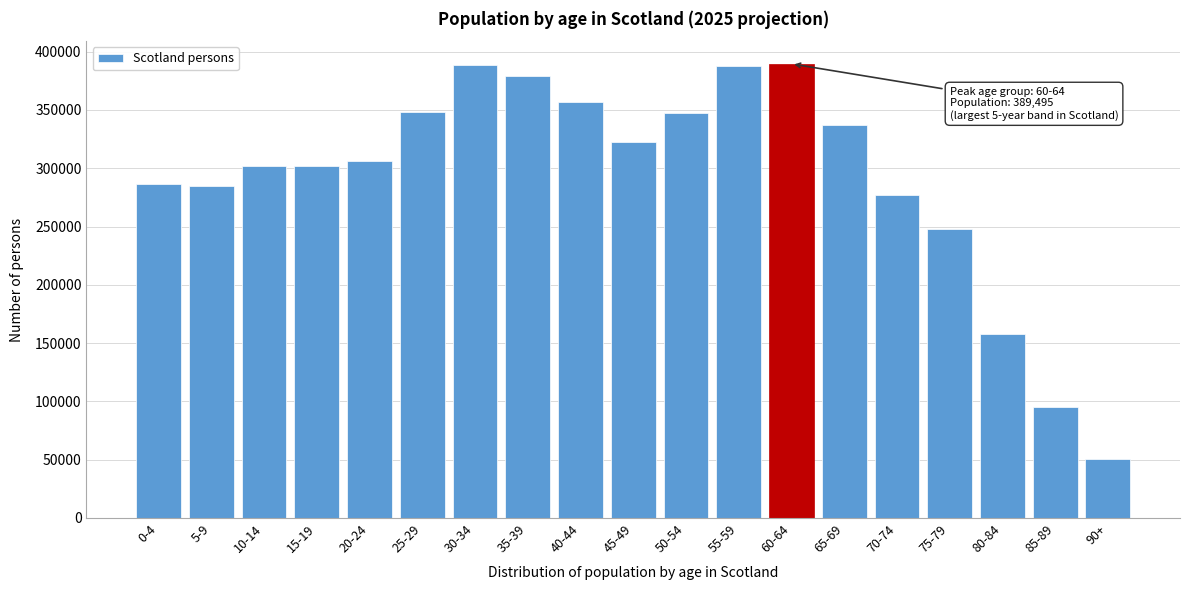

What is the label of the 10th bar from the left?

45-49